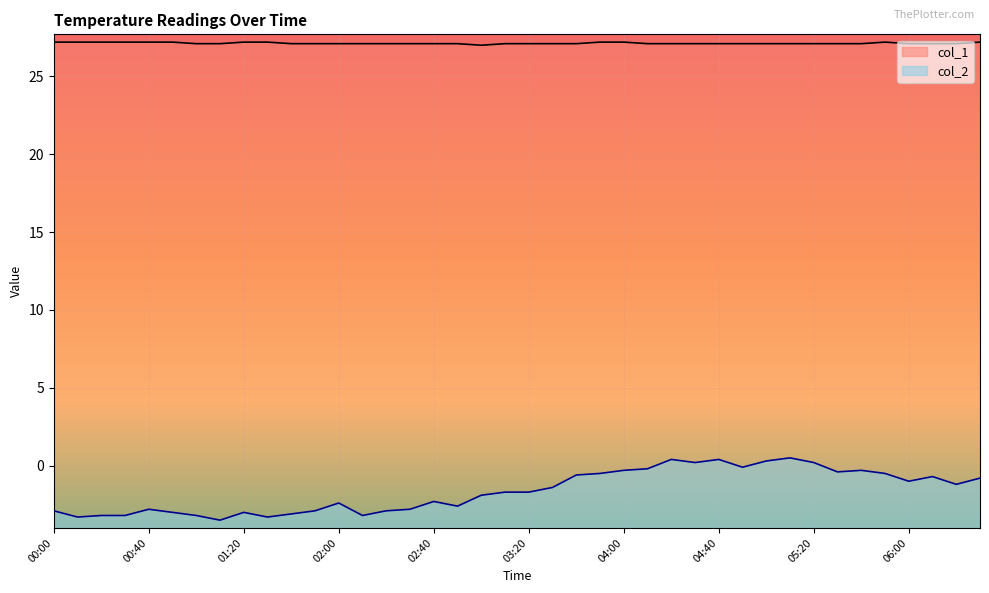

What is the value of the col_2 point at the 6th from the left?

-3.0